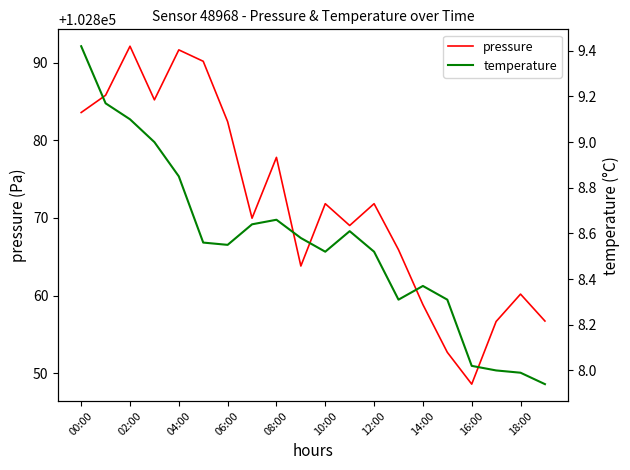

What is the difference between the maximum and minimum values in the pressure series?

43.5